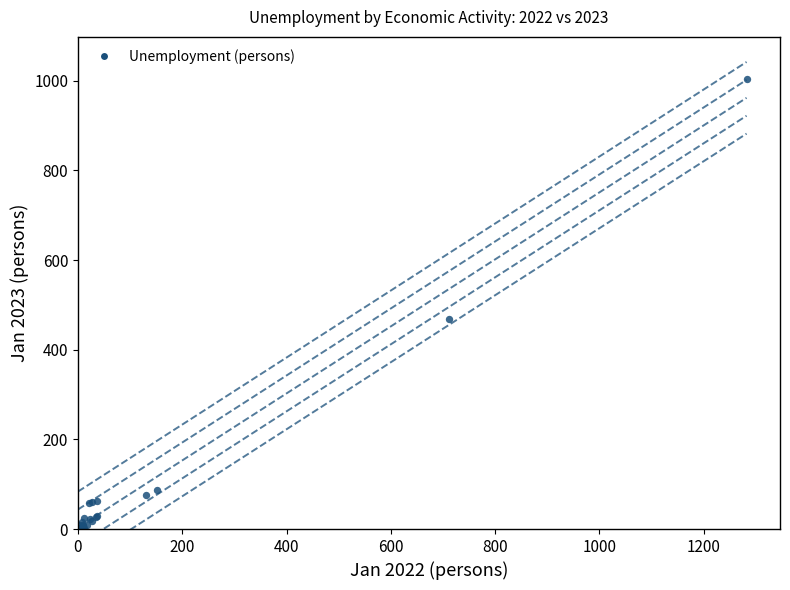

What Y value in the scatter plot is closest to 502?

469